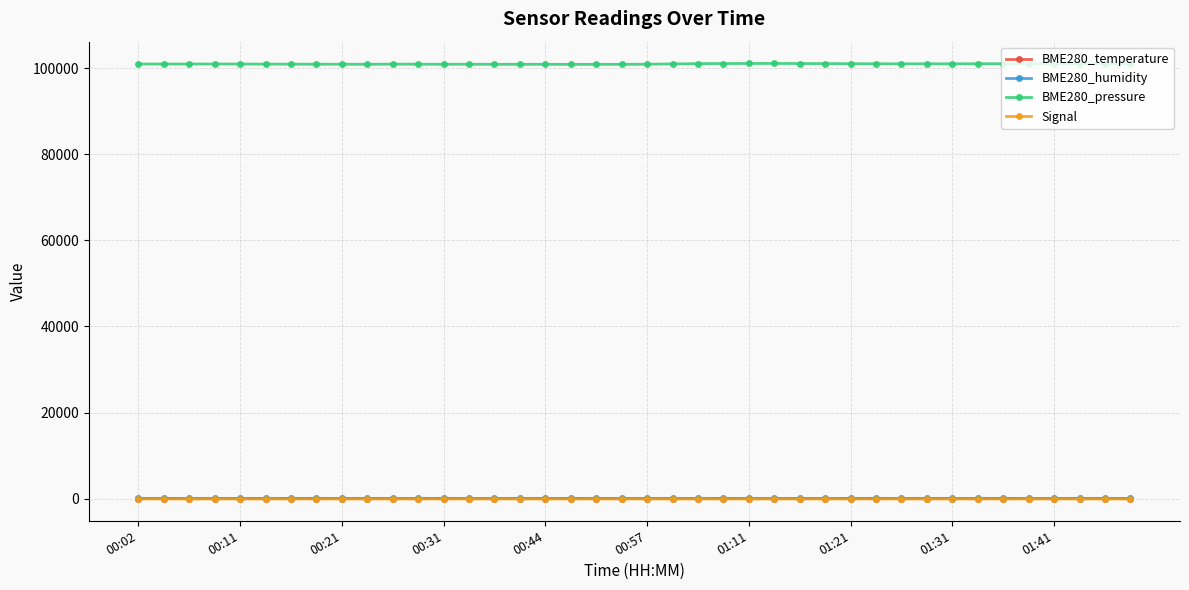

Does the chart display data point markers on the line(s)?

Yes